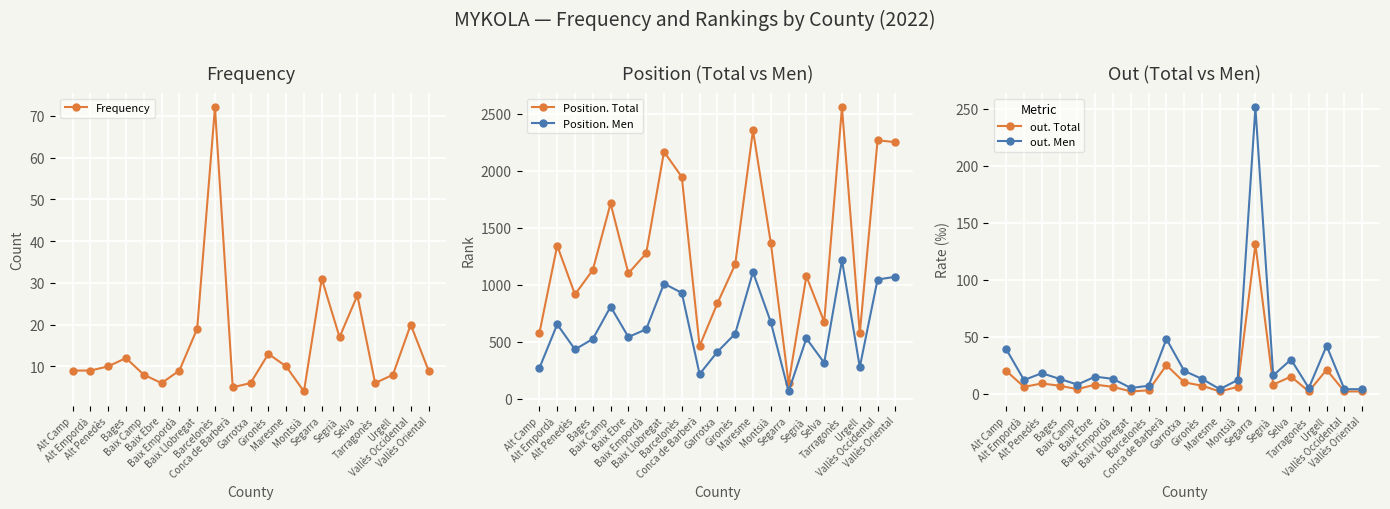

Which has a higher value, Baix Empordà or Tarragonès?

Baix Empordà